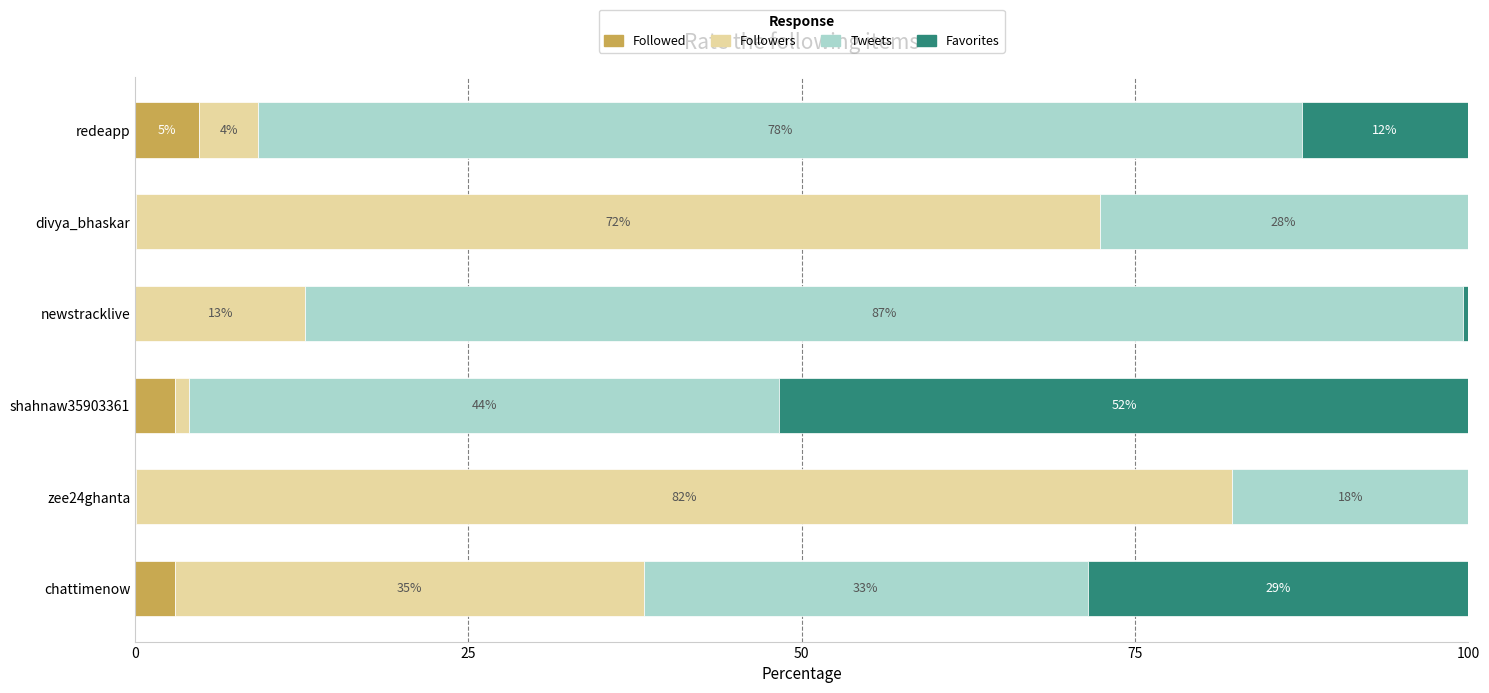

What are all the series names shown in the legend?

Followed, Followers, Tweets, Favorites